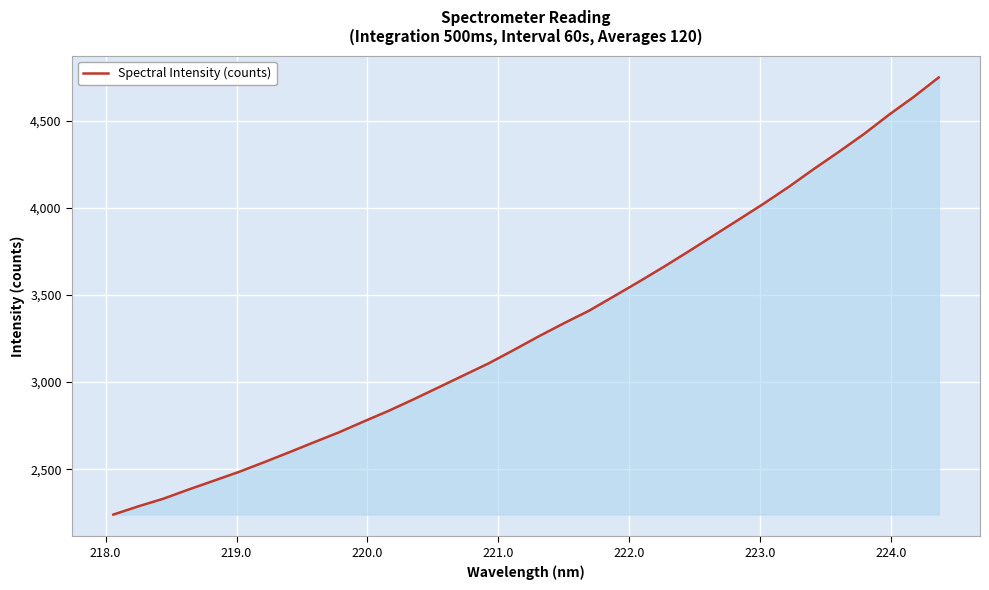

What is the greatest value displayed?

4747.0